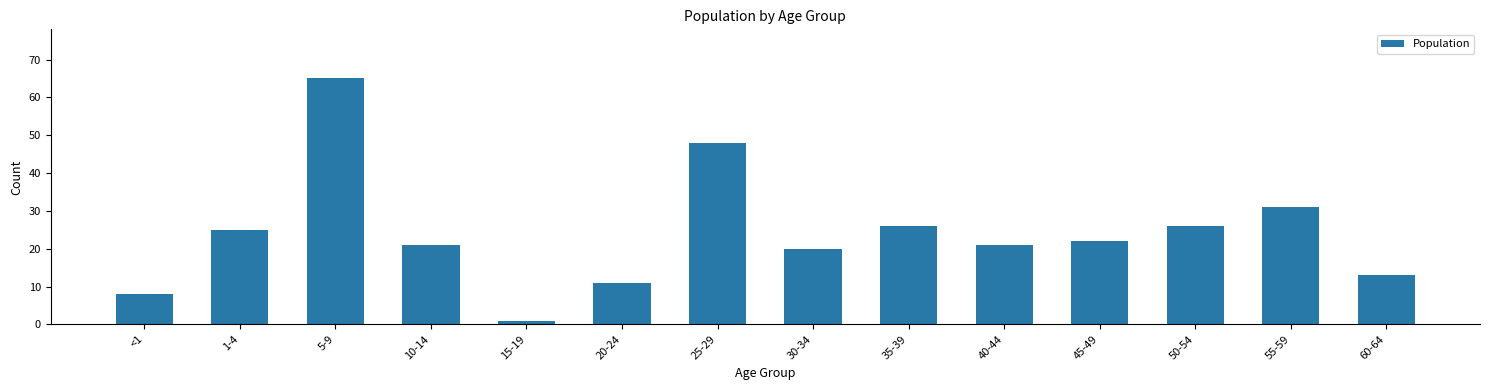

How many bars are there in total?

14